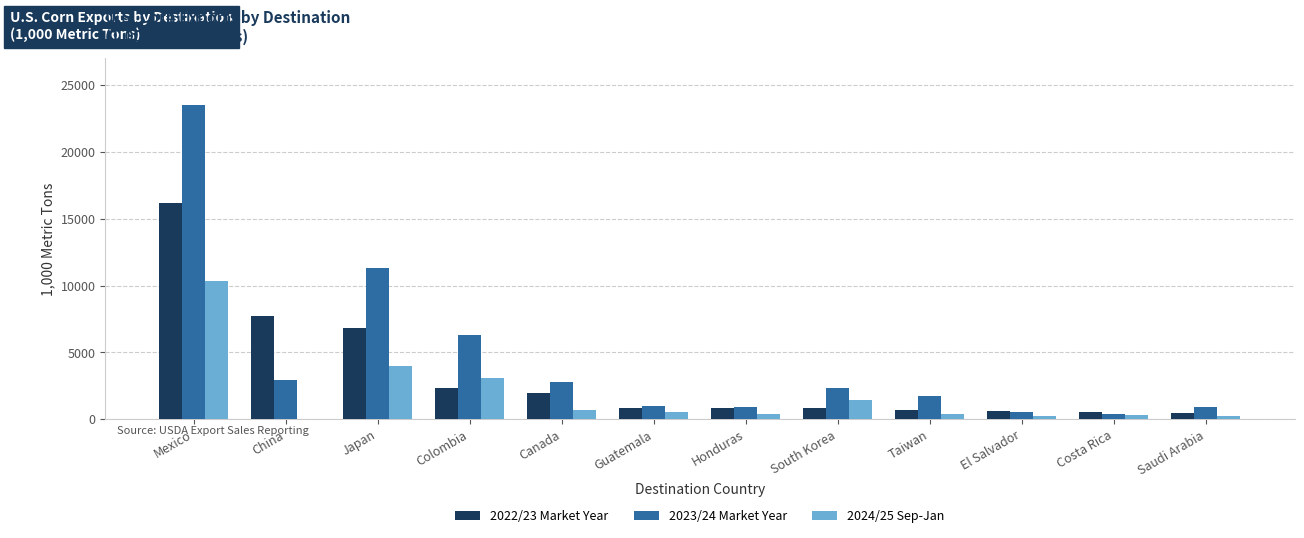

The 2022/23 Market Year series shows 2349.1 at Japan. True or false?

False